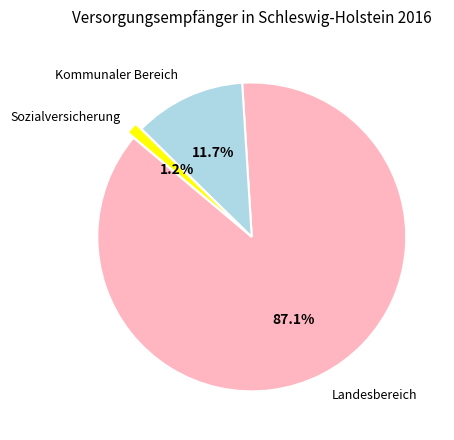

Is it true that Kommunaler Bereich is 23% of the pie?

False